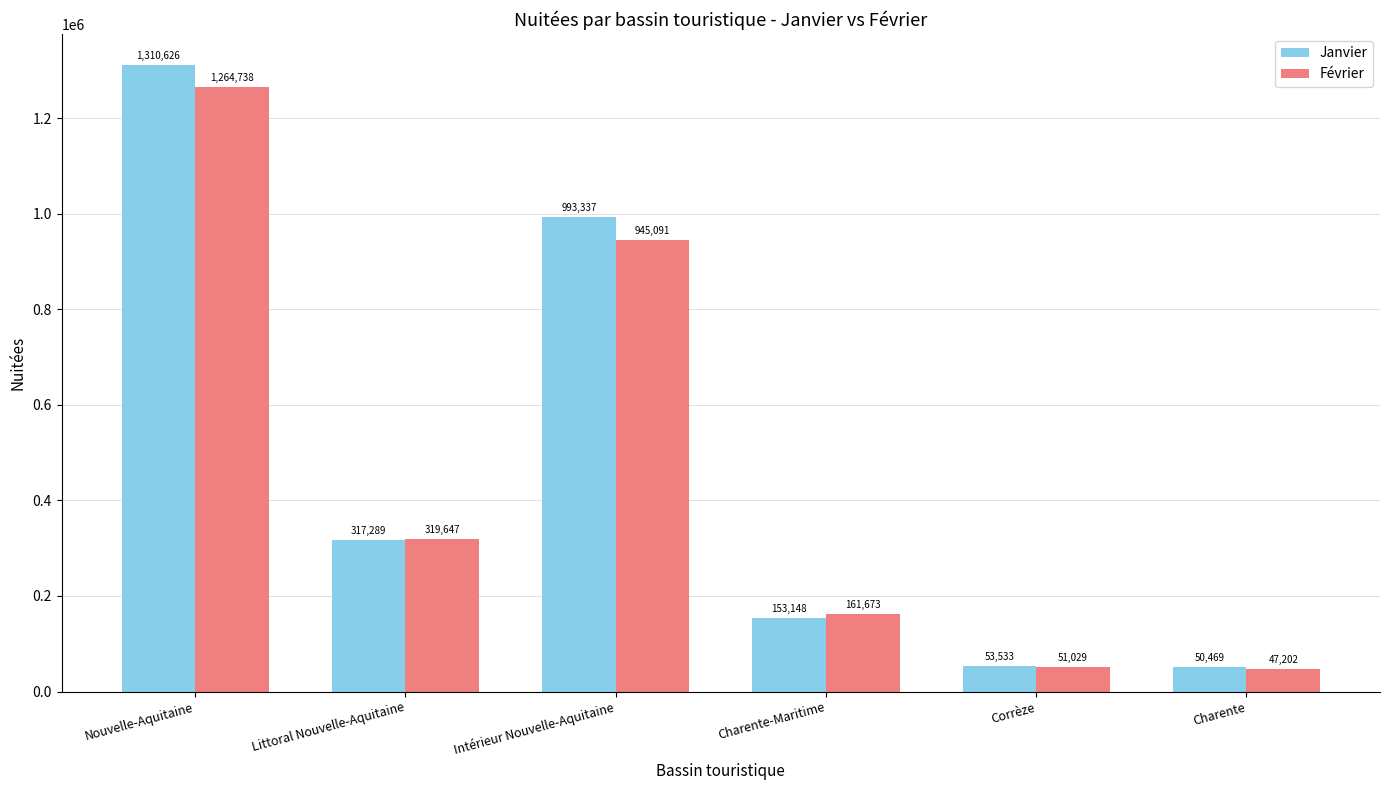

What value does the Janvier series have at Nouvelle-Aquitaine, to the nearest 10?

1310630